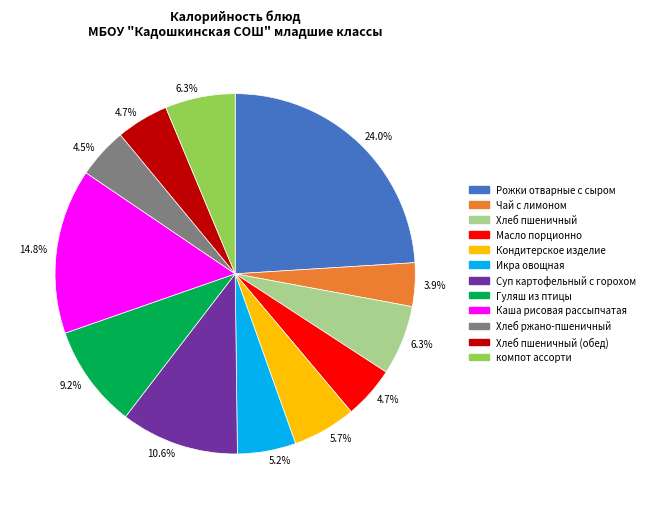

Is there a majority slice in this chart?

No